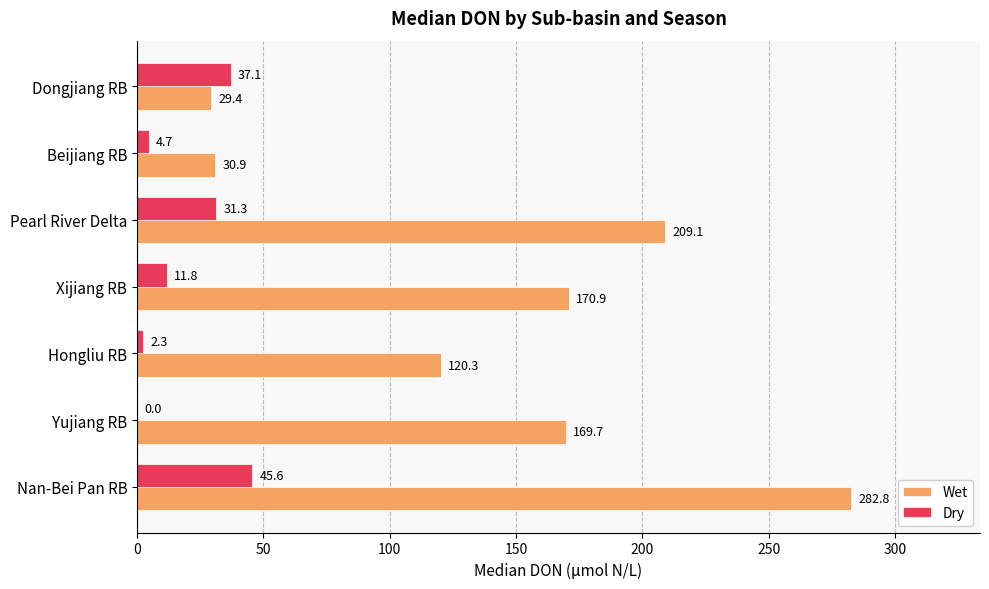

Count the number of data series in this chart.

2